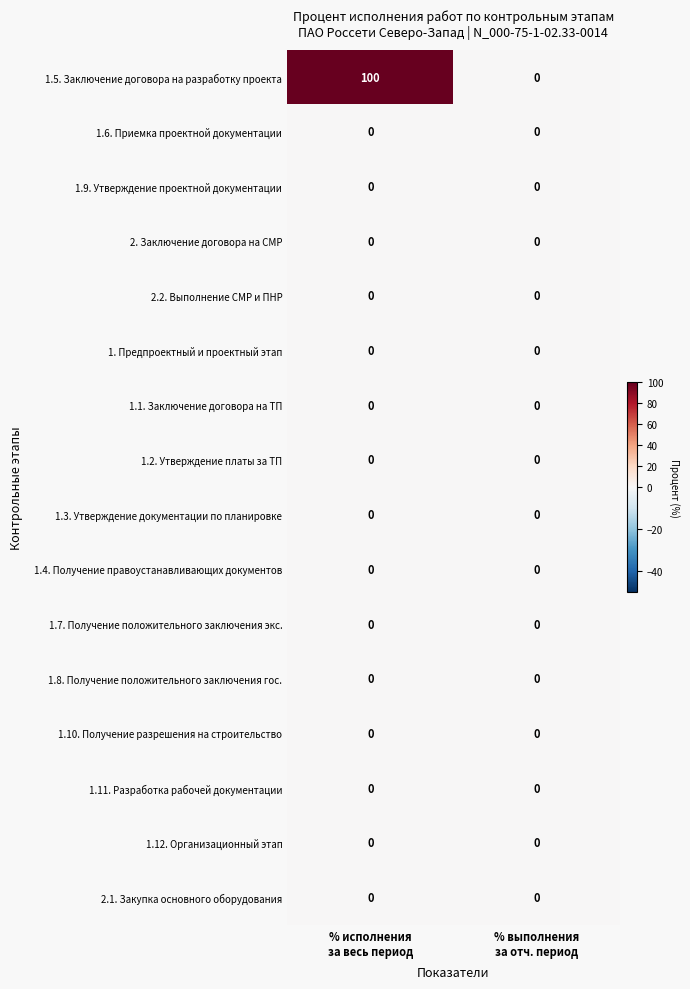

Which series has the widest spread of values?

1.5. Заключение договора на разработку проекта